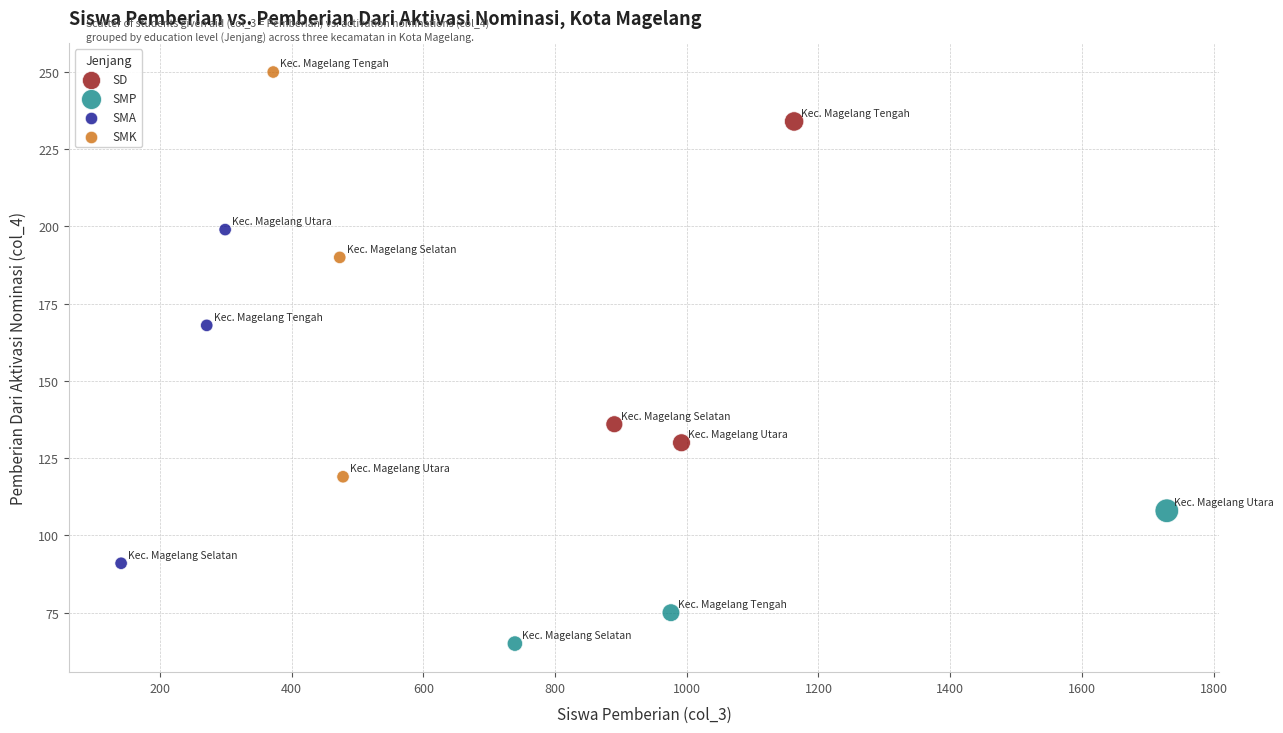

Which series contains the highest Y value?

SMK